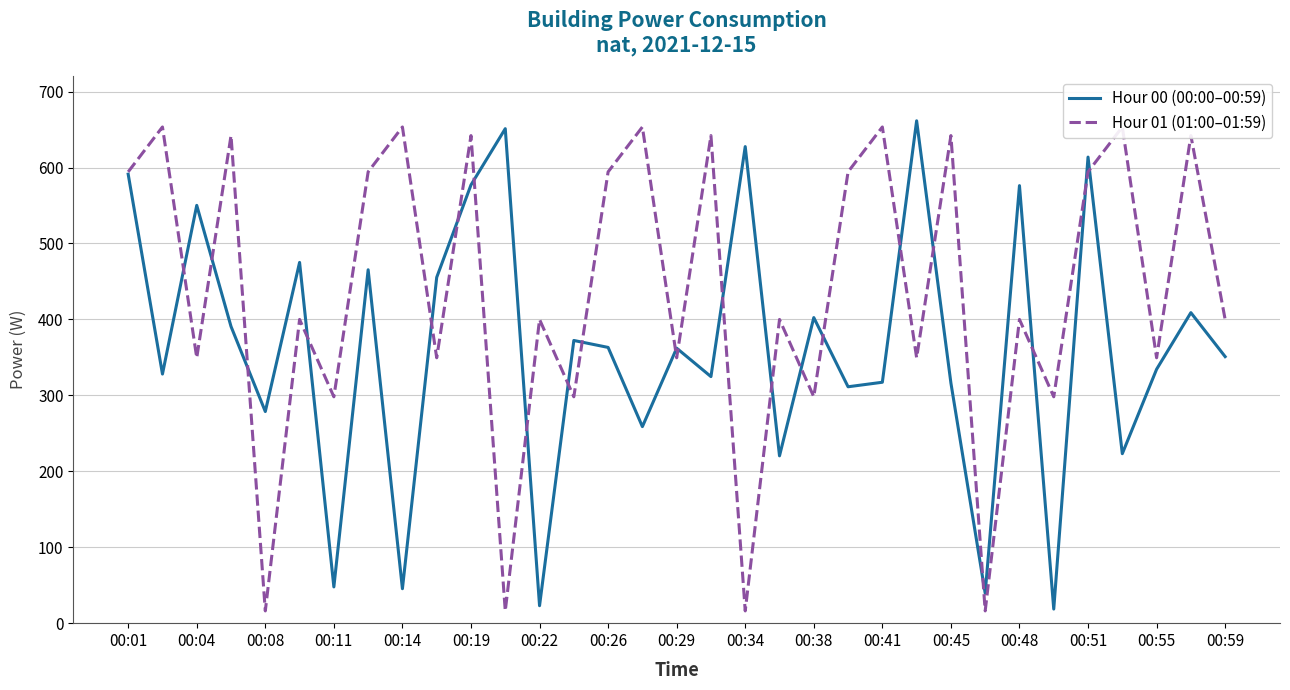

The Hour 00 (00:00–00:59) series shows 220.3 at 19. True or false?

True